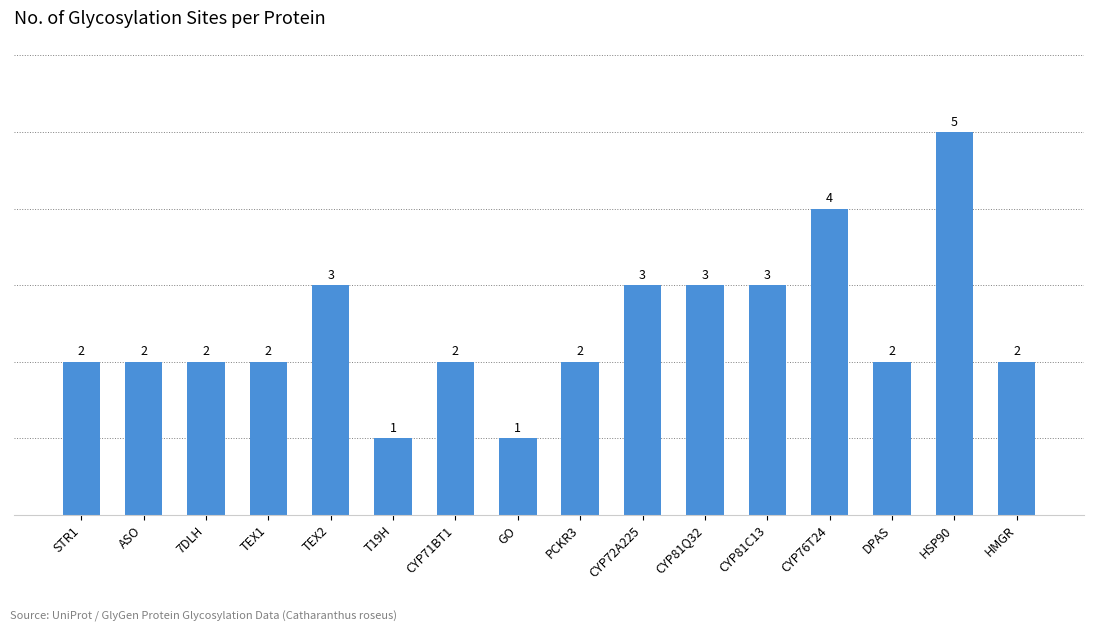

Reading left to right, list all the values displayed in this chart.

2	2	2	2	3	1	2	1	2	3	3	3	4	2	5	2